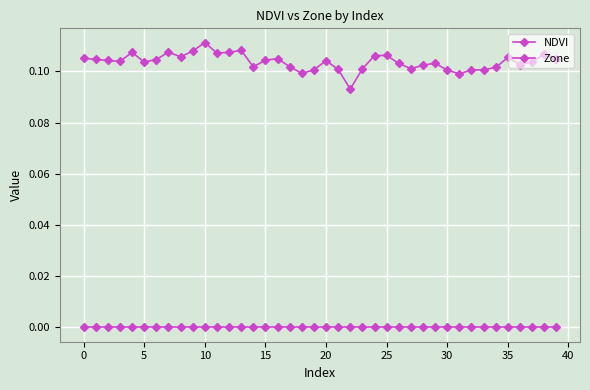

Count the number of categories in the chart.

40